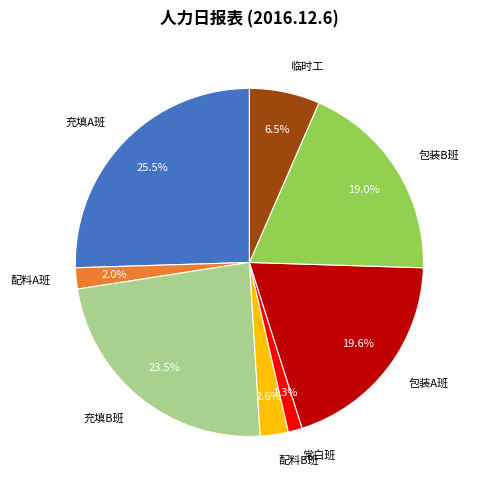

What is the ratio of the value at 充填A班 to the value at 包装A班?

1.3